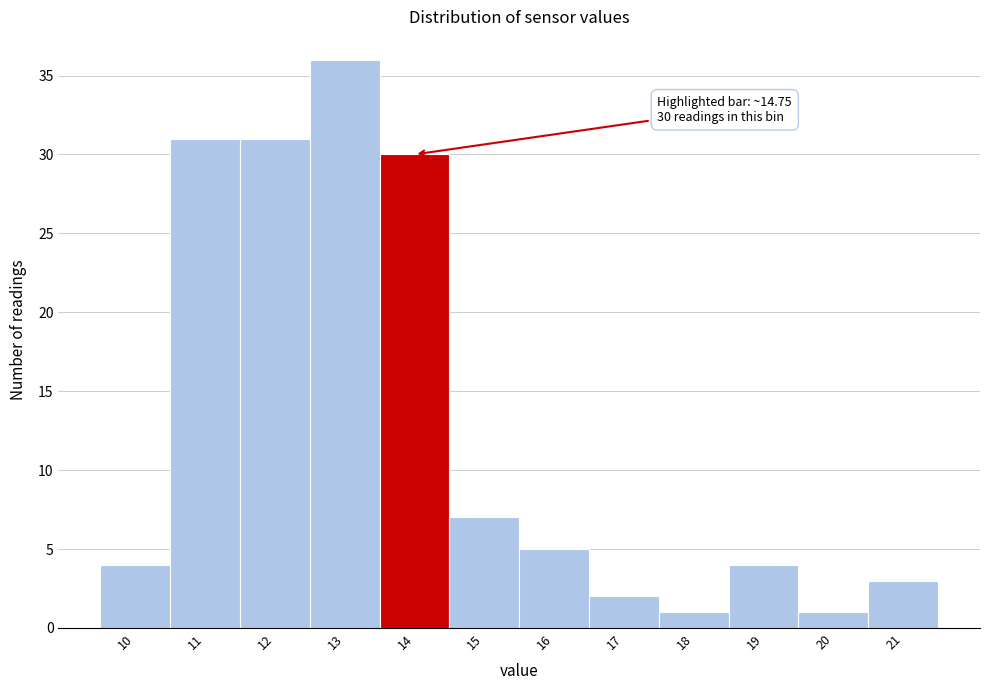

Reading right to left, transcribe all the data shown in this chart.

21=3	20=1	19=4	18=1	17=2	16=5	15=7	14=30	13=36	12=31	11=31	10=4